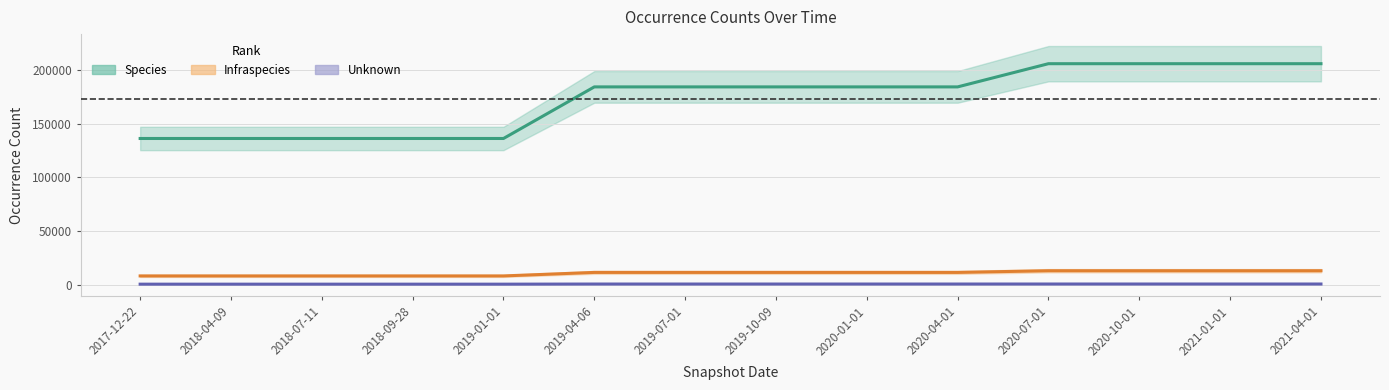

What is the label of the 6th point from the left?

2019-04-06